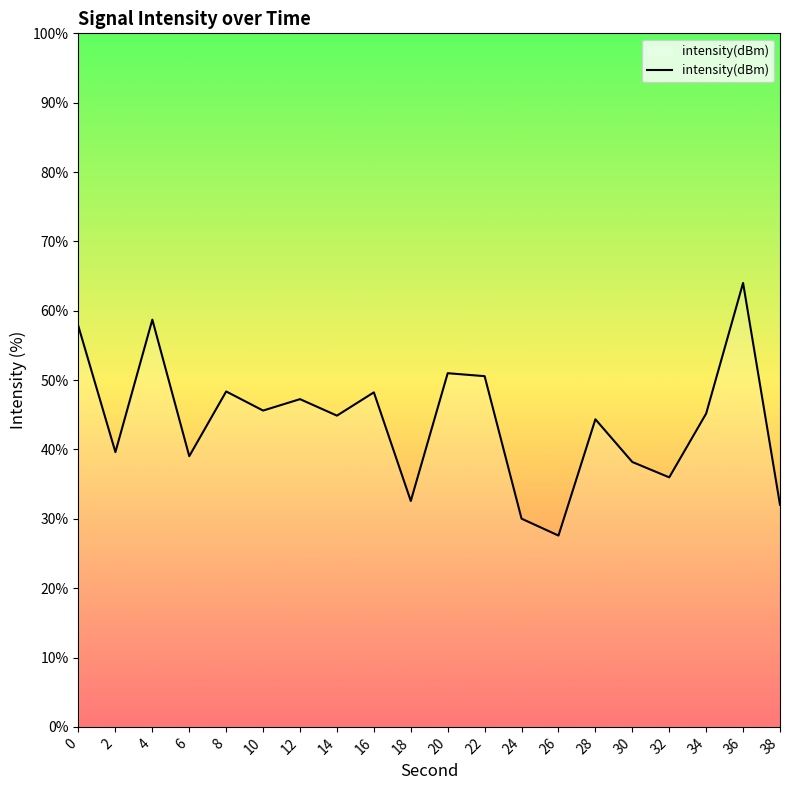

Is it true that the value at 36 is 64.0?

True